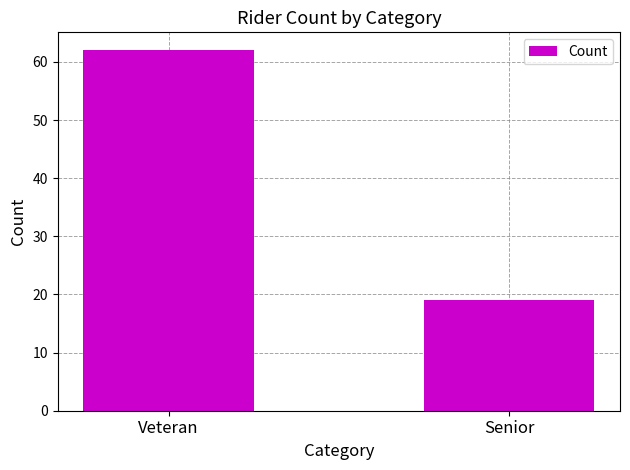

Count the values in the range 19 to 62.

2